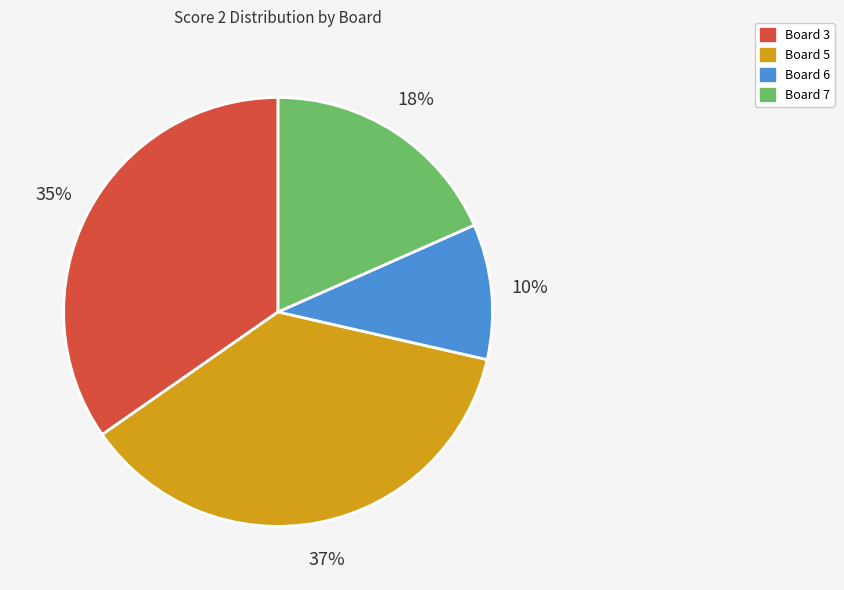

To the nearest percent, what is the difference between the largest and smallest slice percentages?

27%